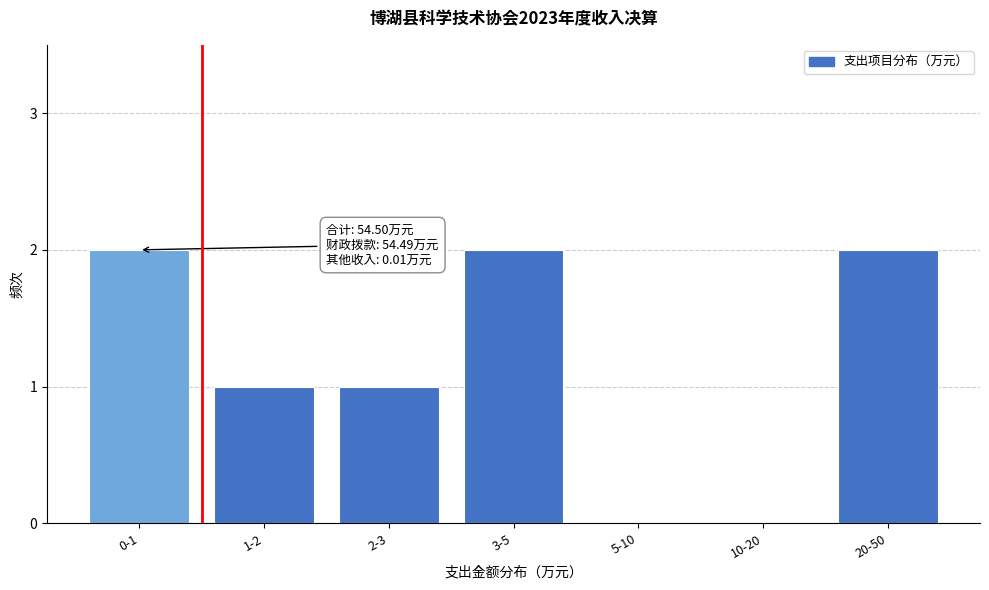

Reading right to left, transcribe all the data shown in this chart.

20-50=2	10-20=0	5-10=0	3-5=2	2-3=1	1-2=1	0-1=2